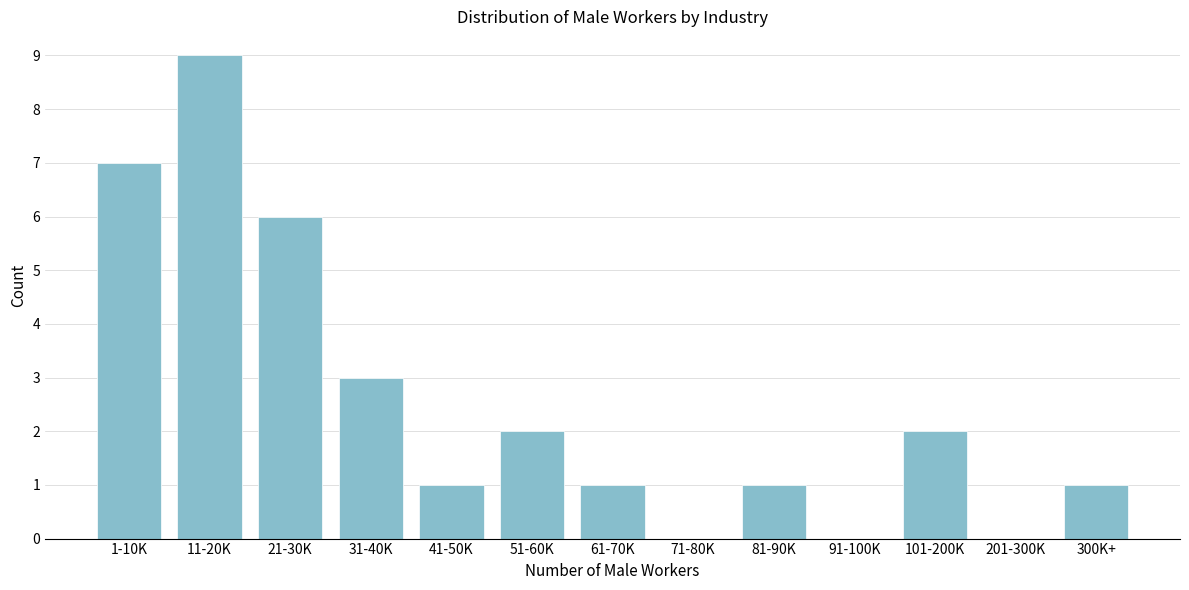

Reading right to left, transcribe all the data shown in this chart.

300K+=1	201-300K=0	101-200K=2	91-100K=0	81-90K=1	71-80K=0	61-70K=1	51-60K=2	41-50K=1	31-40K=3	21-30K=6	11-20K=9	1-10K=7